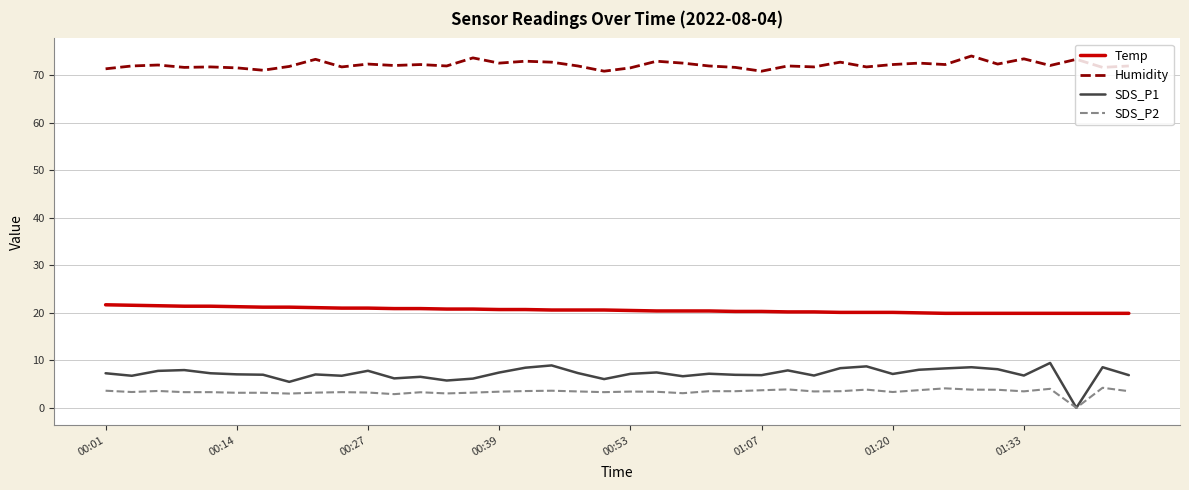

Does the chart have visible grid lines?

Yes